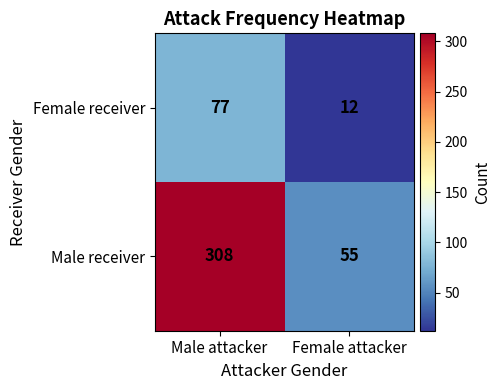

What is the difference between the Female receiver values at Male attacker and Female attacker?

65